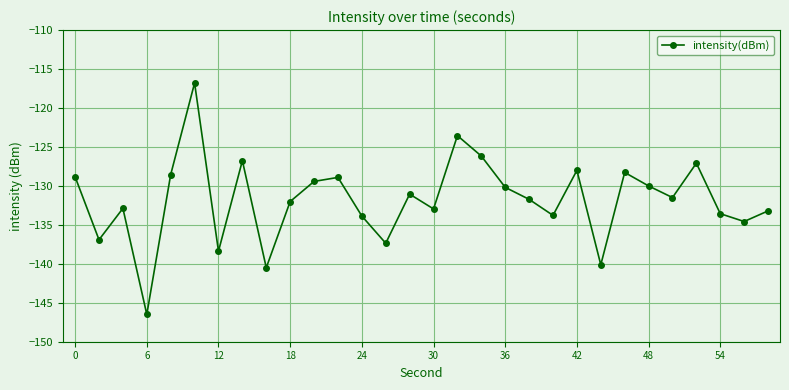

What is the minimum value shown in the chart?

-146.5